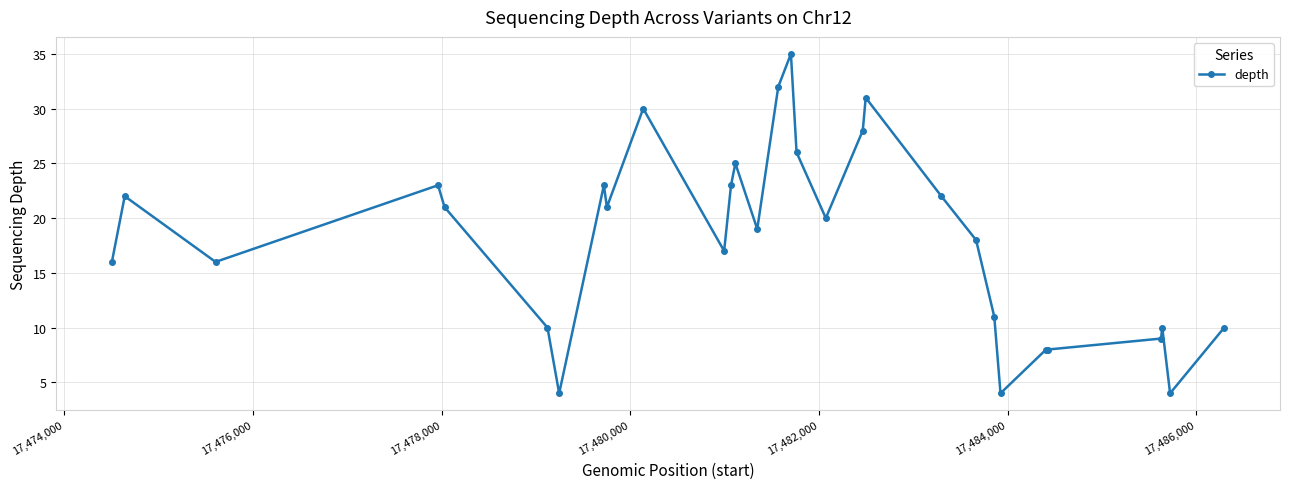

What is the difference between the maximum and minimum values?

31